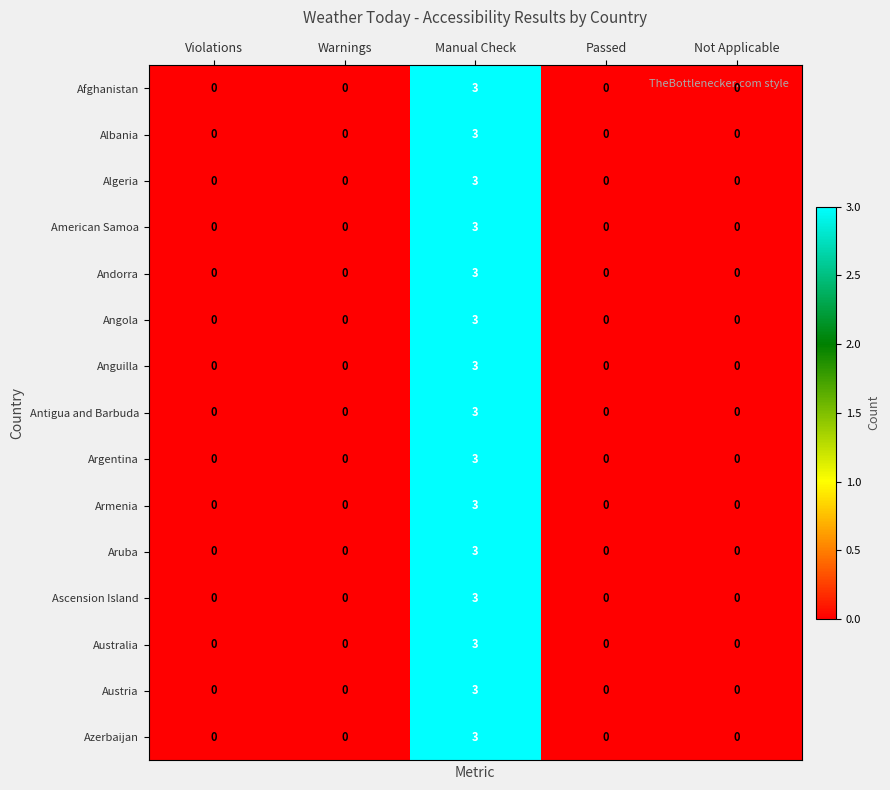

What value does the Anguilla series have at Manual Check?

3